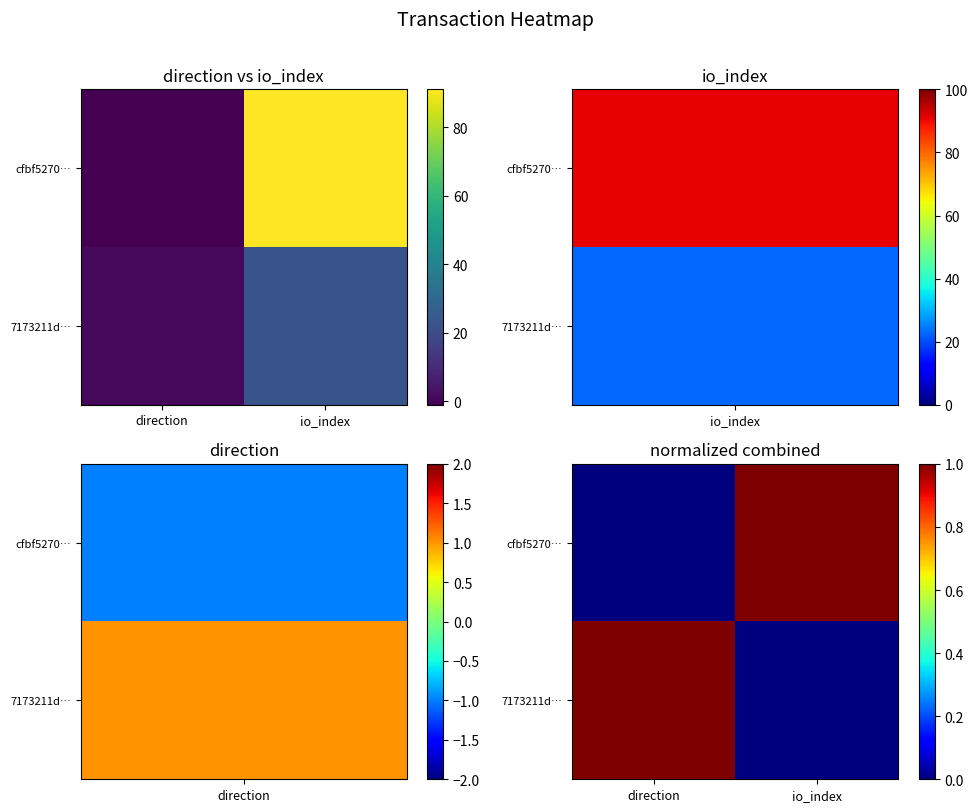

Rank the series by their maximum value, from lowest to highest.

7173211d…, cfbf5270…